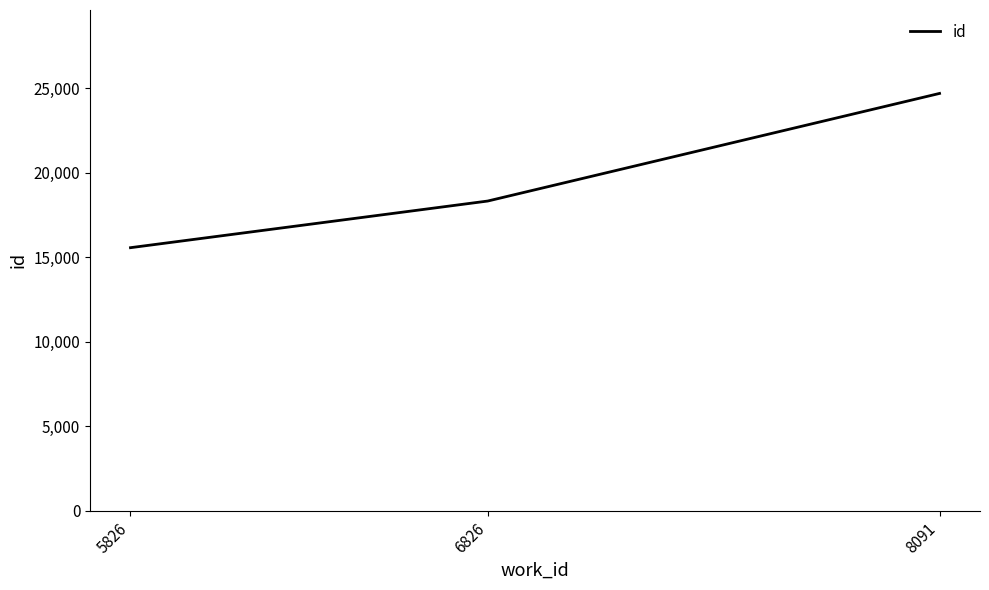

Rank the categories by value from highest to lowest.

8091, 6826, 5826